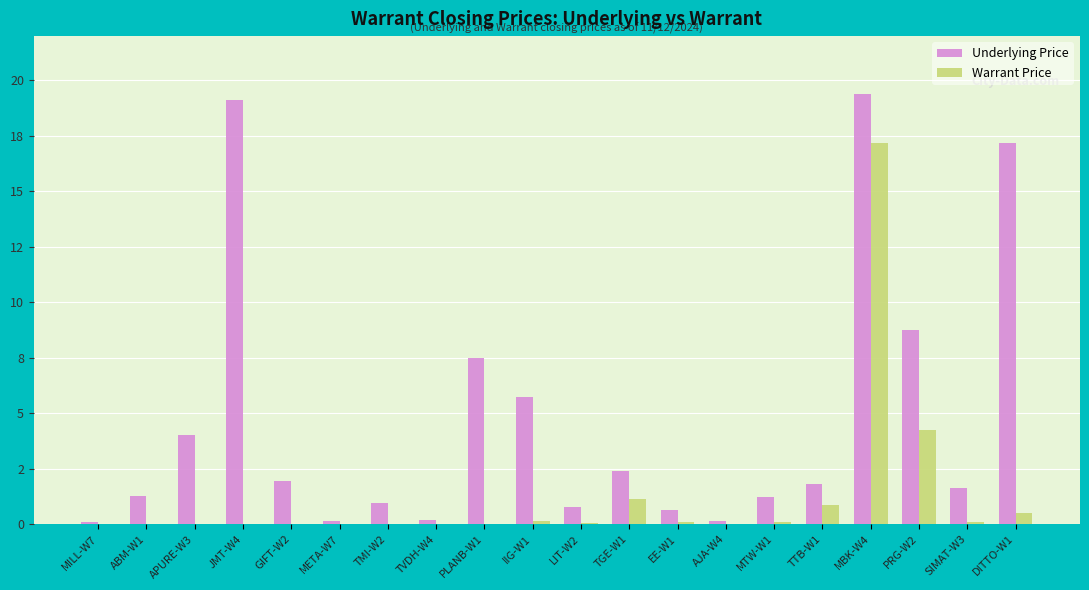

Are the bars grouped side by side (vs. stacked)?

Yes